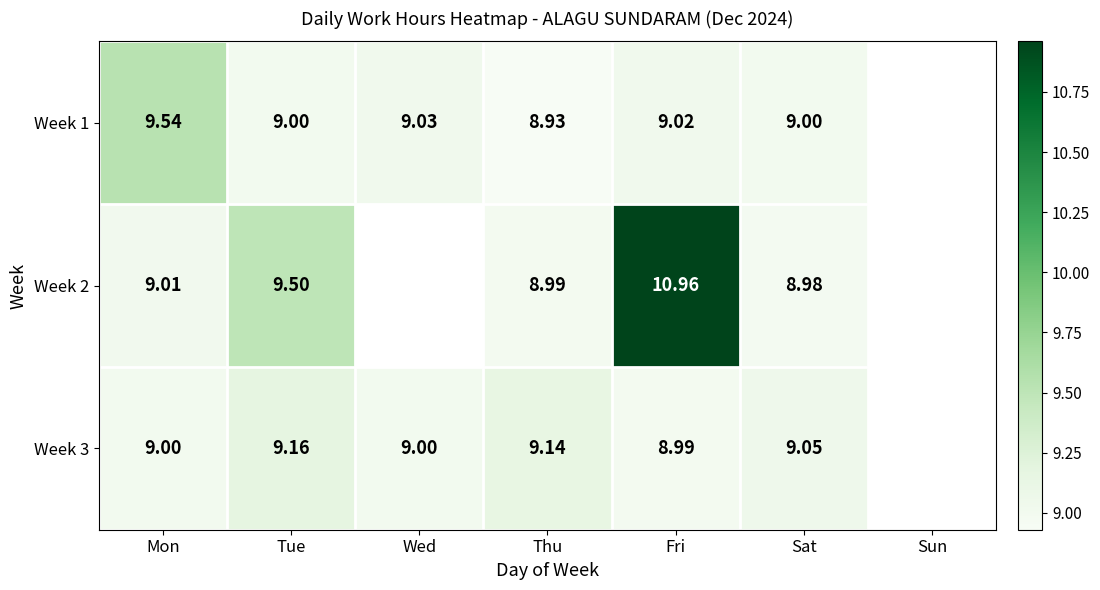

At which label is Week 2 closest to 9?

Mon